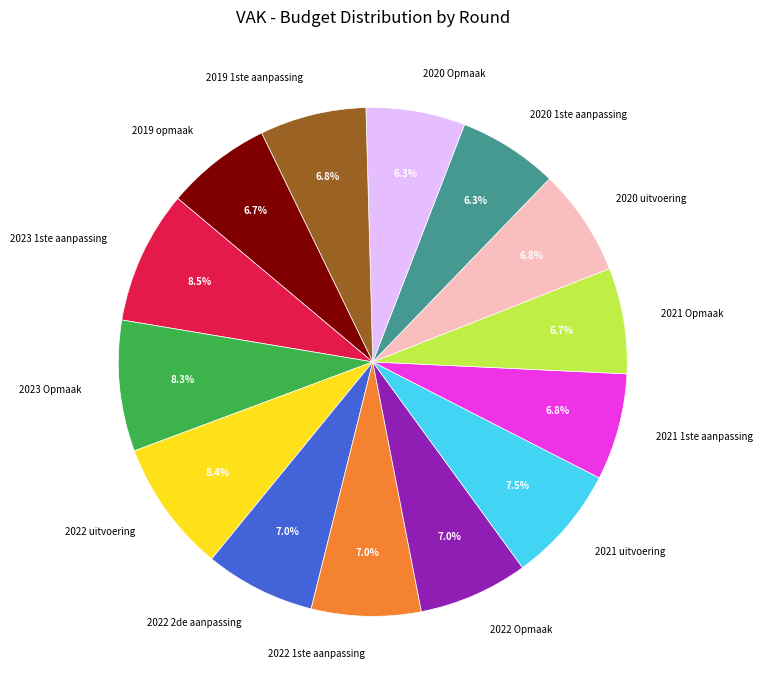

To the nearest percent, what is the difference between the largest and smallest slice percentages?

2%